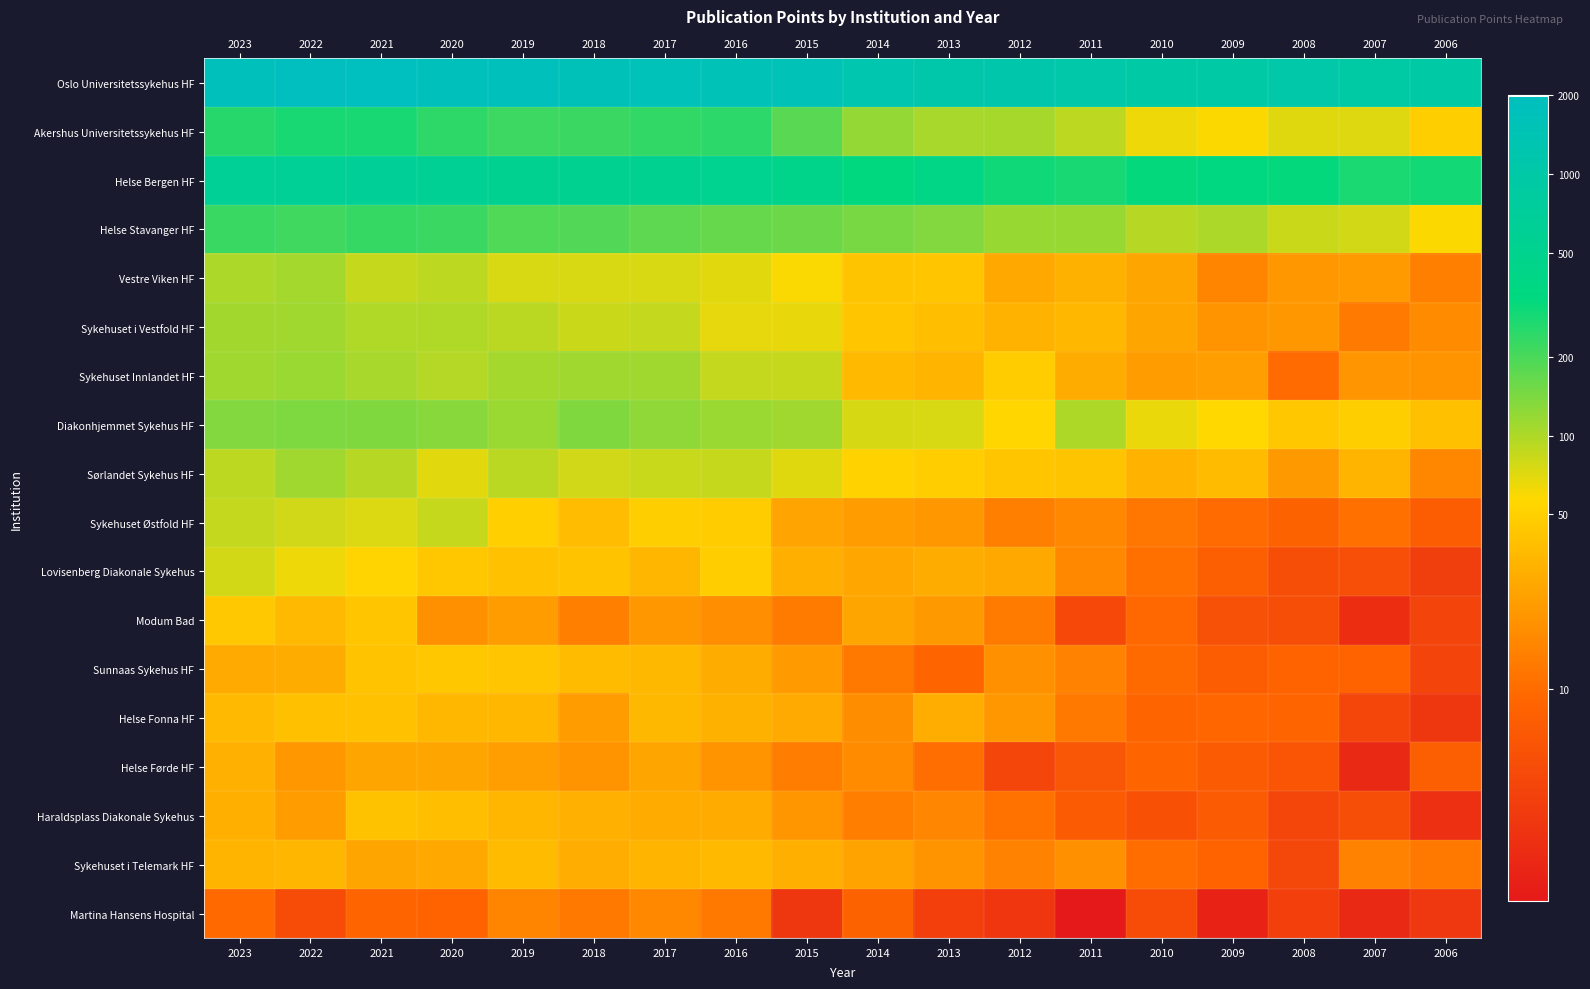

Rank the series at 2011 from highest to lowest value.

Oslo Universitetssykehus HF, Helse Bergen HF, Helse Stavanger HF, Diakonhjemmet Sykehus HF, Akershus Universitetssykehus HF, Sørlandet Sykehus HF, Sykehuset i Vestfold HF, Vestre Viken HF, Sykehuset Innlandet HF, Sykehuset i Telemark HF, Lovisenberg Diakonale Sykehus, Sykehuset Østfold HF, Sunnaas Sykehus HF, Helse Fonna HF, Haraldsplass Diakonale Sykehus, Helse Førde HF, Modum Bad, Martina Hansens Hospital